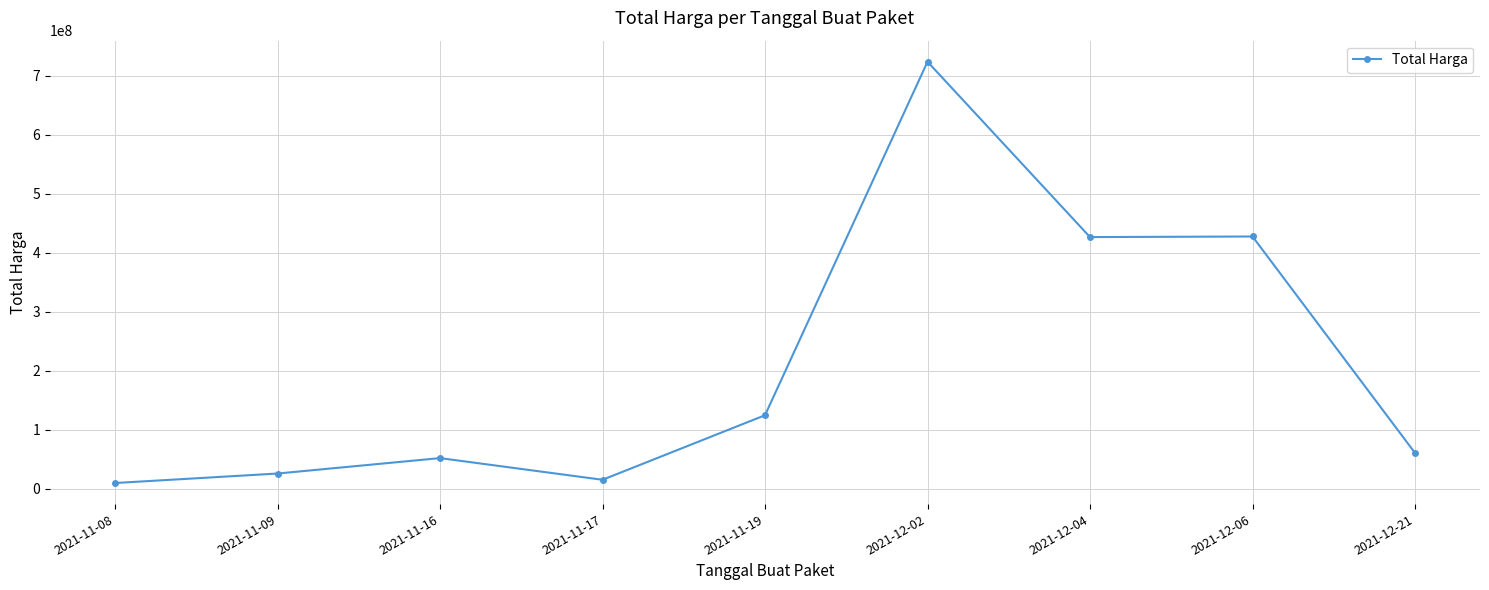

What is the smallest value displayed?

10062484